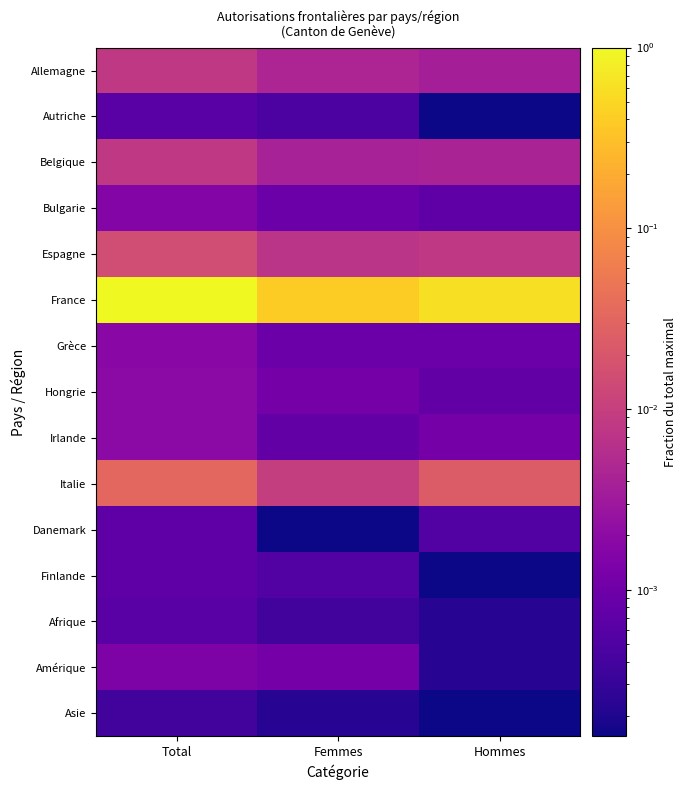

Reading left to right, list all the values displayed in this chart.

Allemagne: Total=0.0	Femmes=0.0	Hommes=0.0
Autriche: Total=0.0	Femmes=0.0	Hommes=0.0
Belgique: Total=0.0	Femmes=0.0	Hommes=0.0
Bulgarie: Total=0.0	Femmes=0.0	Hommes=0.0
Espagne: Total=0.0	Femmes=0.0	Hommes=0.0
France: Total=1.0	Femmes=0.4	Hommes=0.6
Grèce: Total=0.0	Femmes=0.0	Hommes=0.0
Hongrie: Total=0.0	Femmes=0.0	Hommes=0.0
Irlande: Total=0.0	Femmes=0.0	Hommes=0.0
Italie: Total=0.0	Femmes=0.0	Hommes=0.0
Danemark: Total=0.0	Femmes=0.0	Hommes=0.0
Finlande: Total=0.0	Femmes=0.0	Hommes=0.0
Afrique: Total=0.0	Femmes=0.0	Hommes=0.0
Amérique: Total=0.0	Femmes=0.0	Hommes=0.0
Asie: Total=0.0	Femmes=0.0	Hommes=0.0